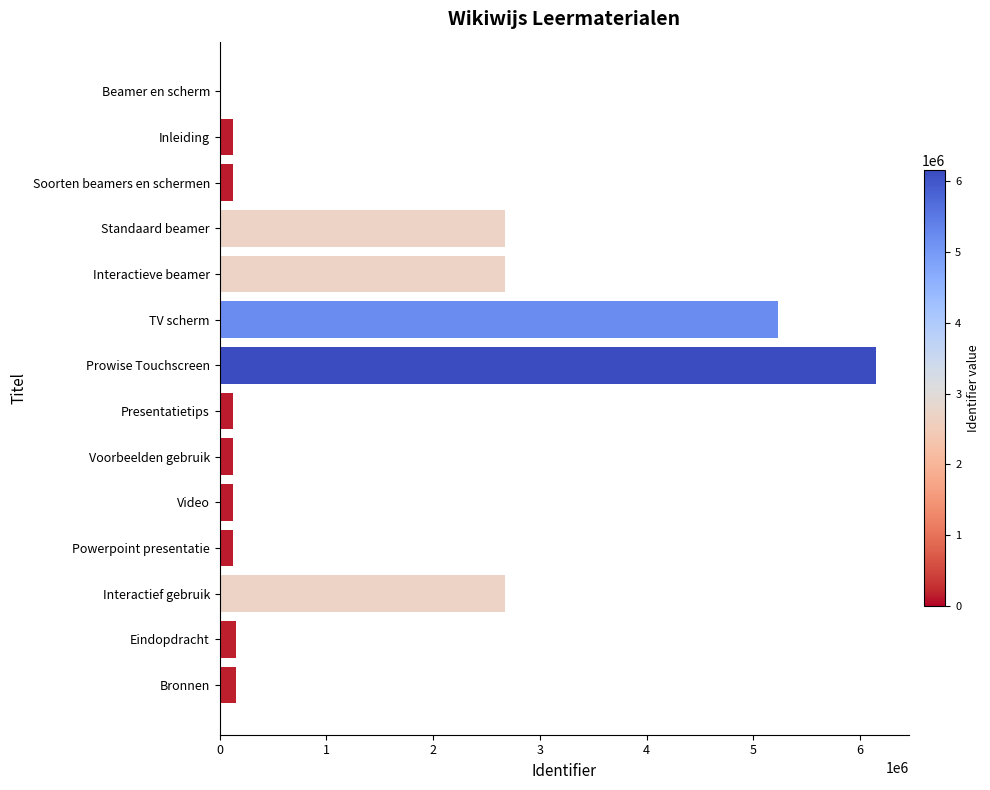

What is the greatest value displayed?

6152336